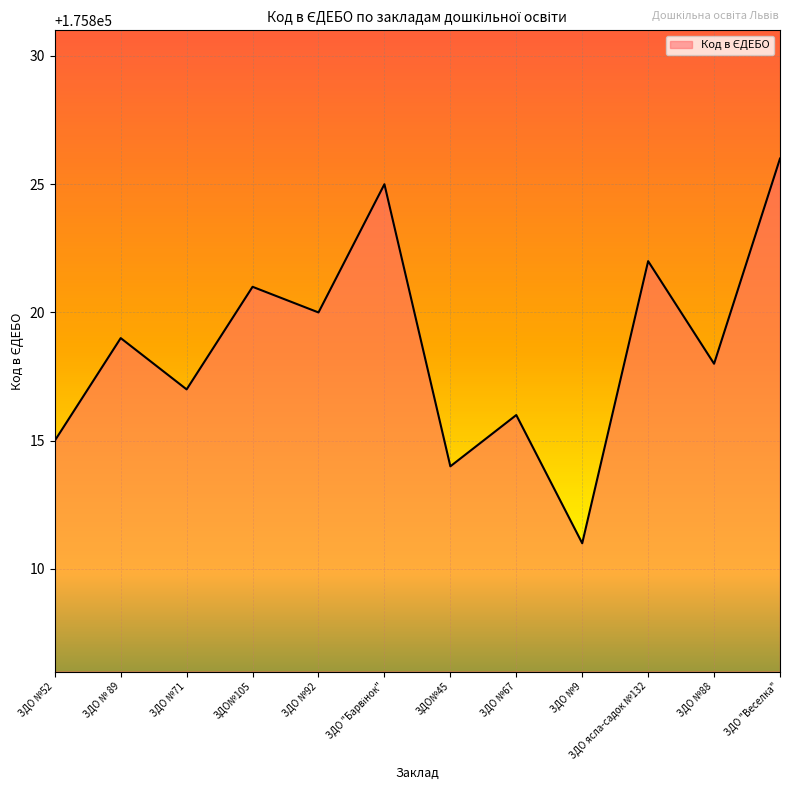

Which category has the lowest value across all series?

ЗДО №9